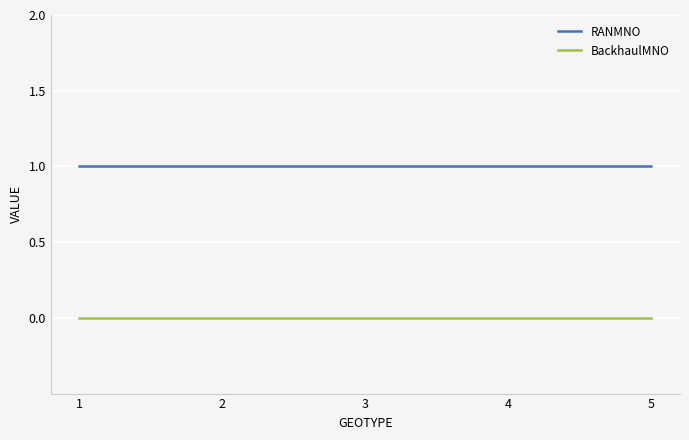

Is the value of RANMNO at 2 greater than the value of BackhaulMNO at 4?

Yes